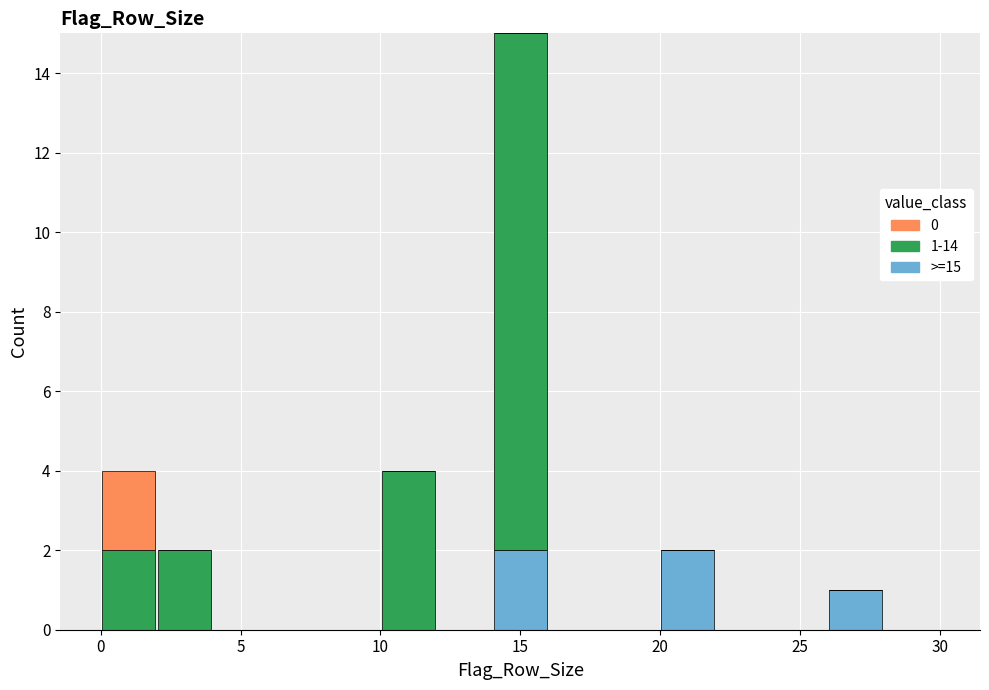

Which range on the x-axis has the tallest stacked bar (by total height)?

14 to 16